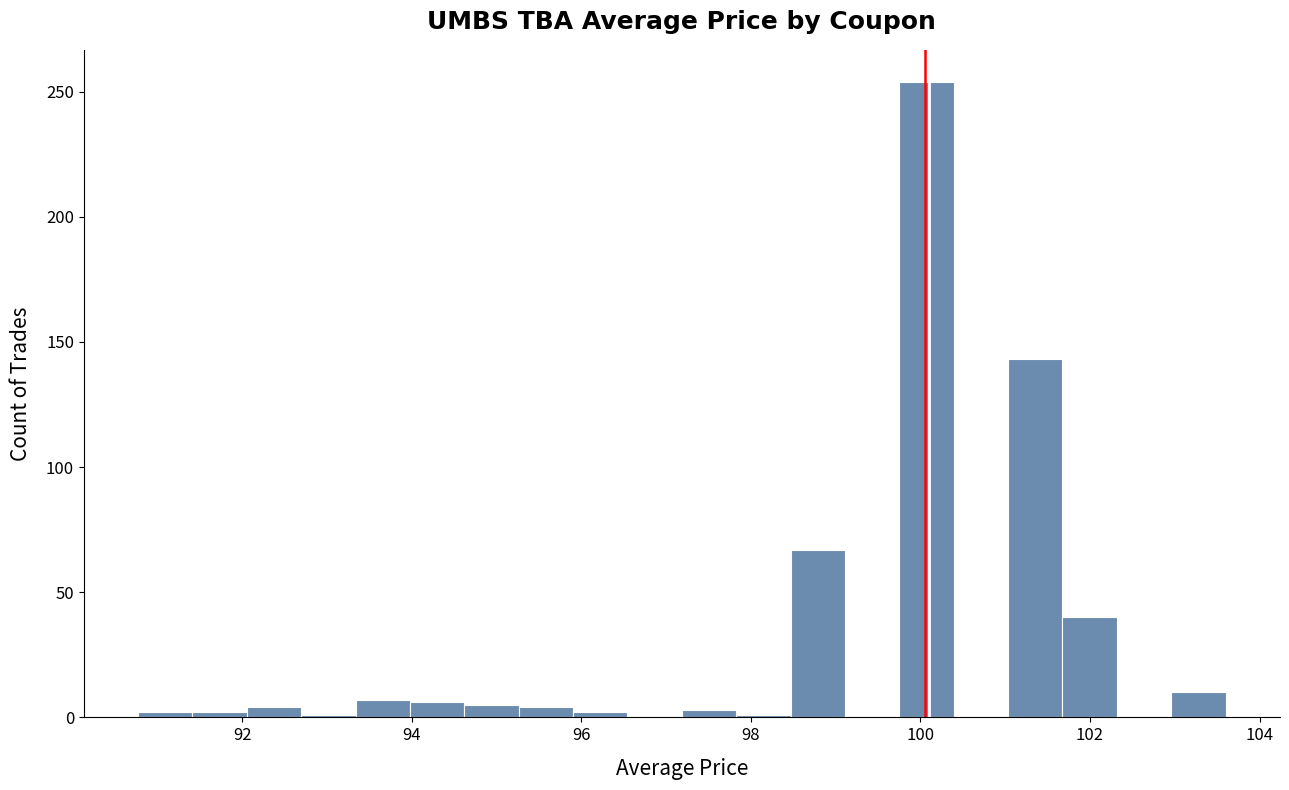

Read against the x-axis, roughly where is the centre of the tallest bar?

100.0